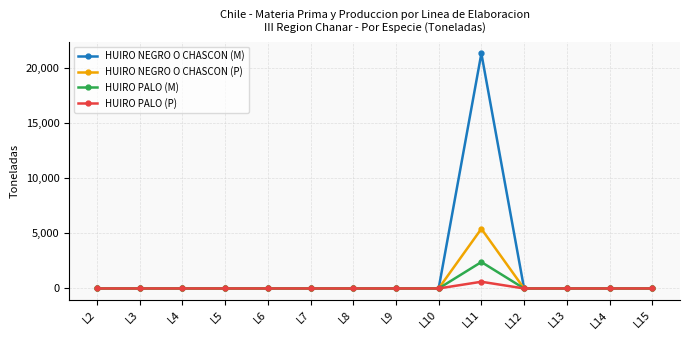

At how many categories does at least one series exceed 13060?

1